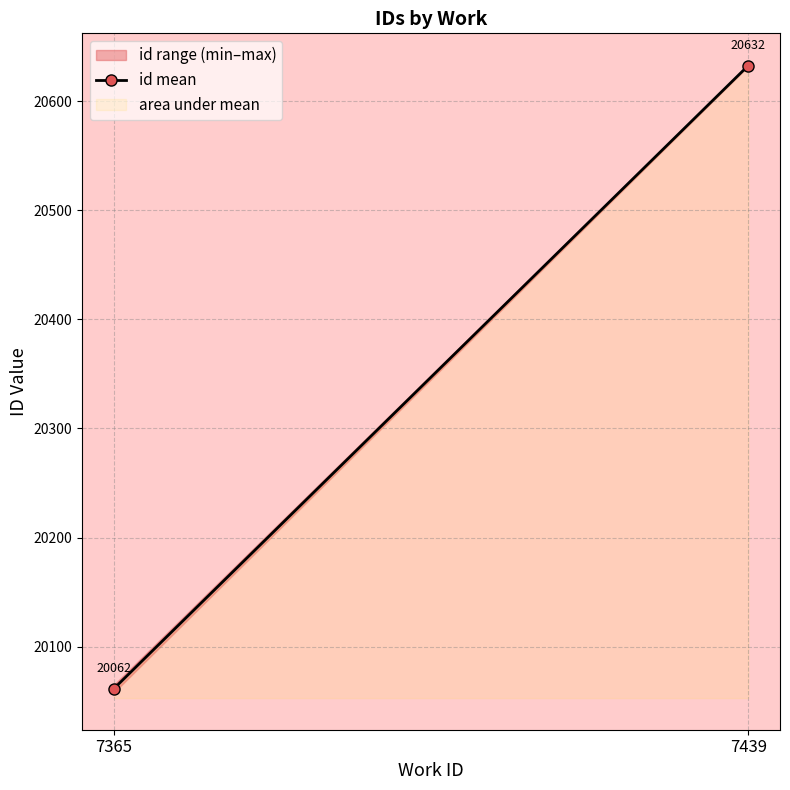

What is the value of the 1st point from the left?

20061.5